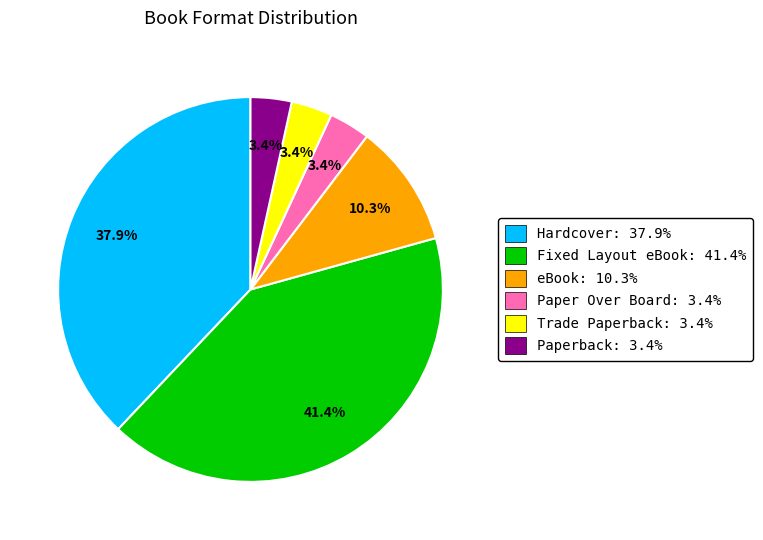

Is there any slice that represents more than half of the pie?

No